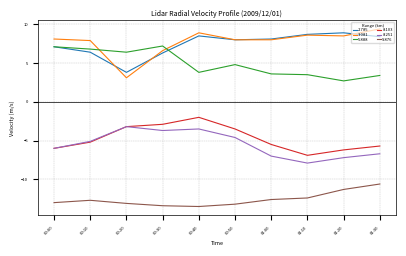

What is the approximate value of 8.251 at 01:10?

-7.9